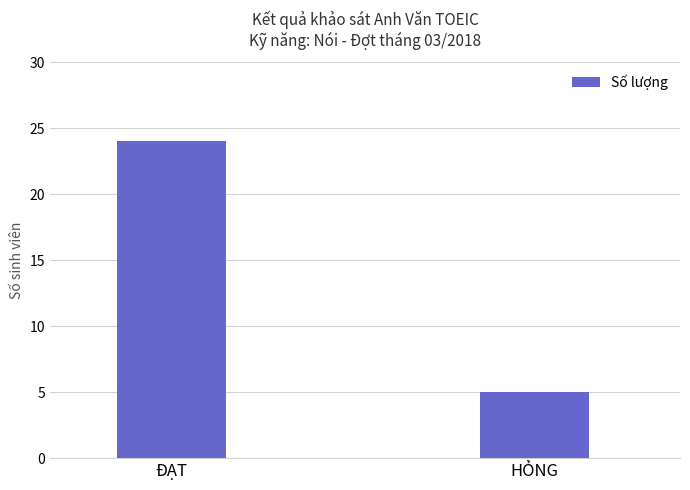

True or false: the data shows 24 at ĐẠT.

True